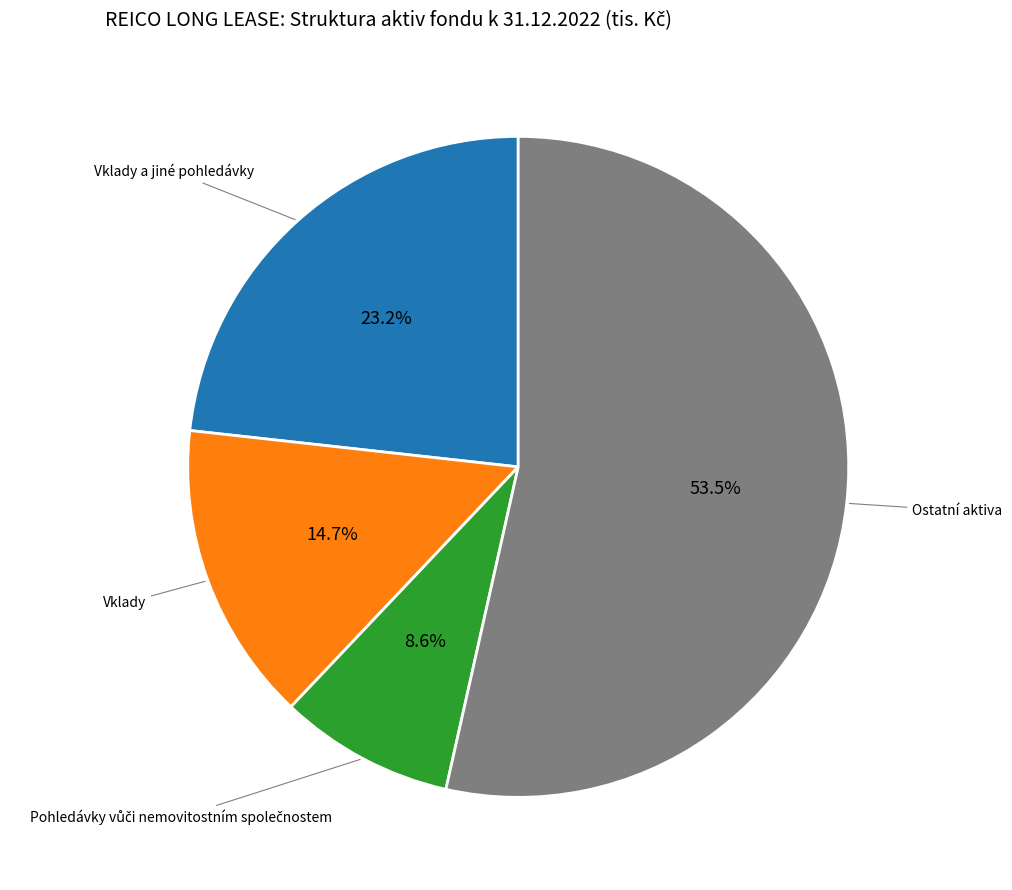

Is there any slice that represents more than half of the pie?

Yes